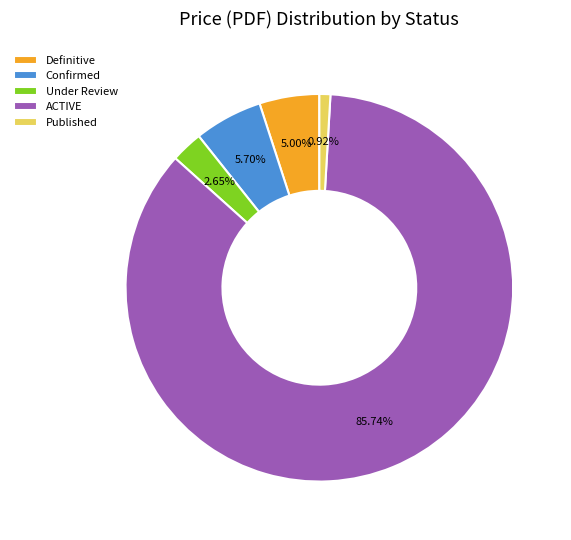

Approximately how many times larger is the value at Confirmed compared to Definitive?

1.1